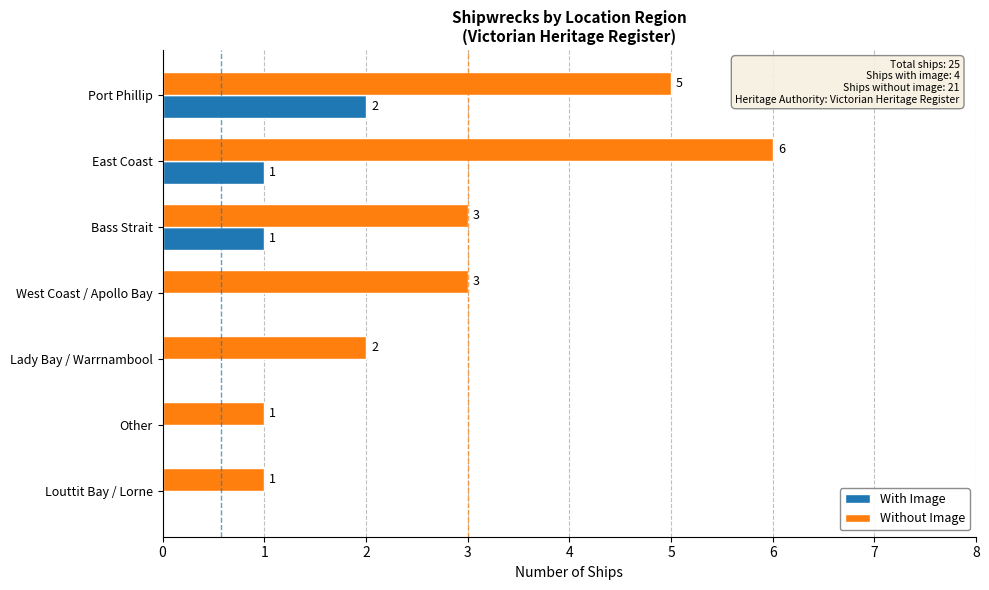

Which category has the highest value across all series?

East Coast